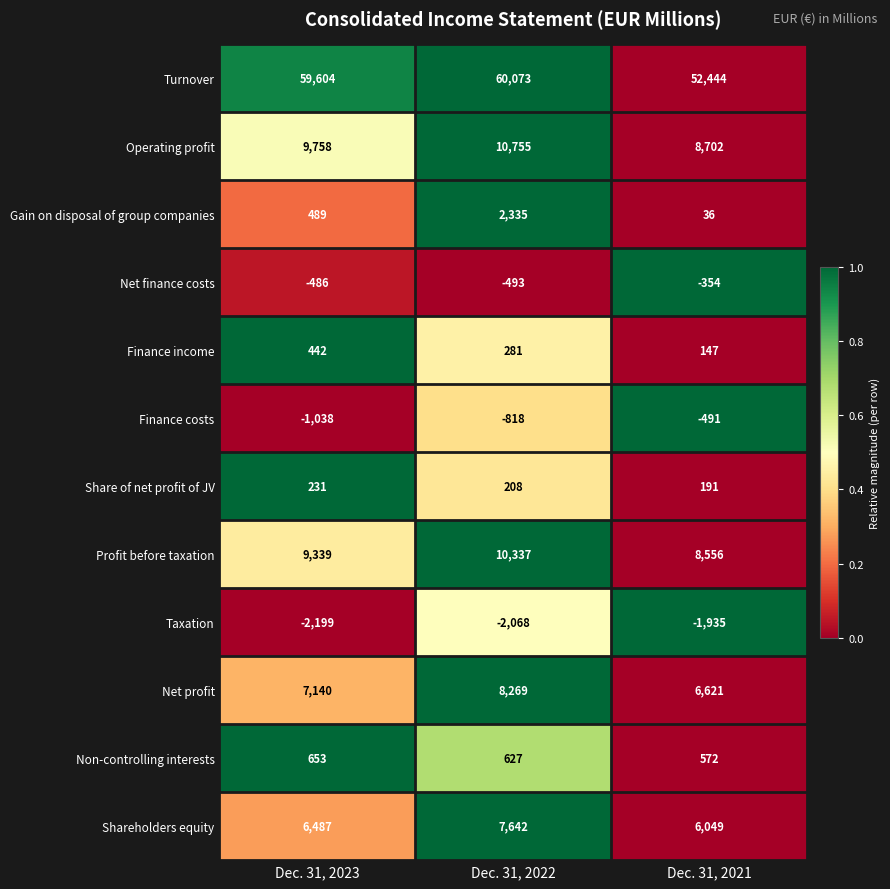

Which series has the widest spread of values?

Turnover